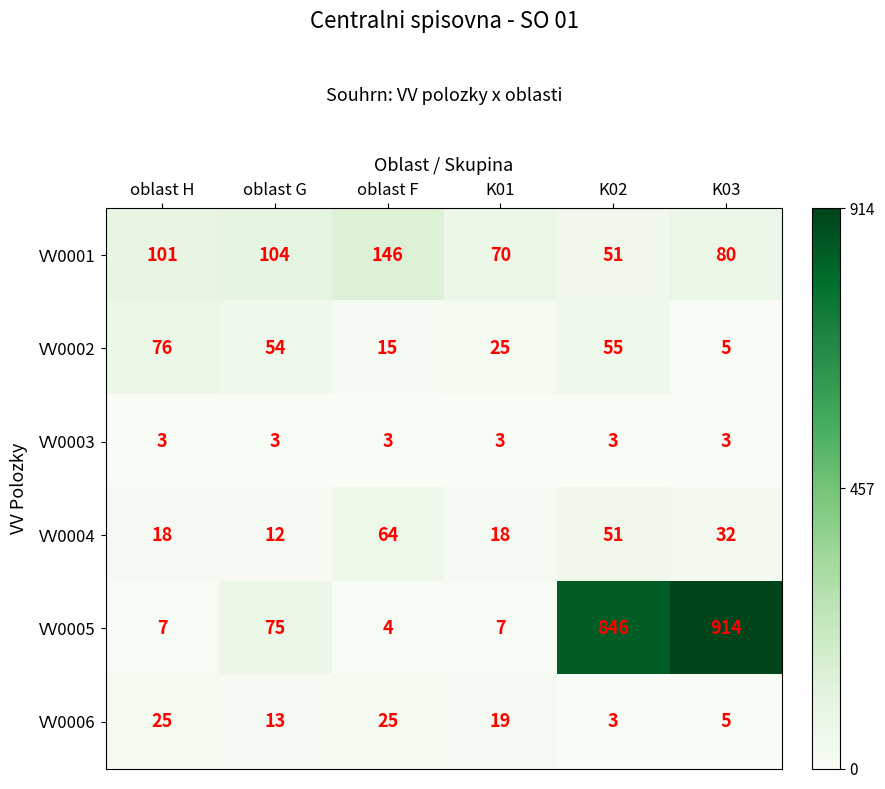

Which series changed the most between oblast F and K01?

VV0001